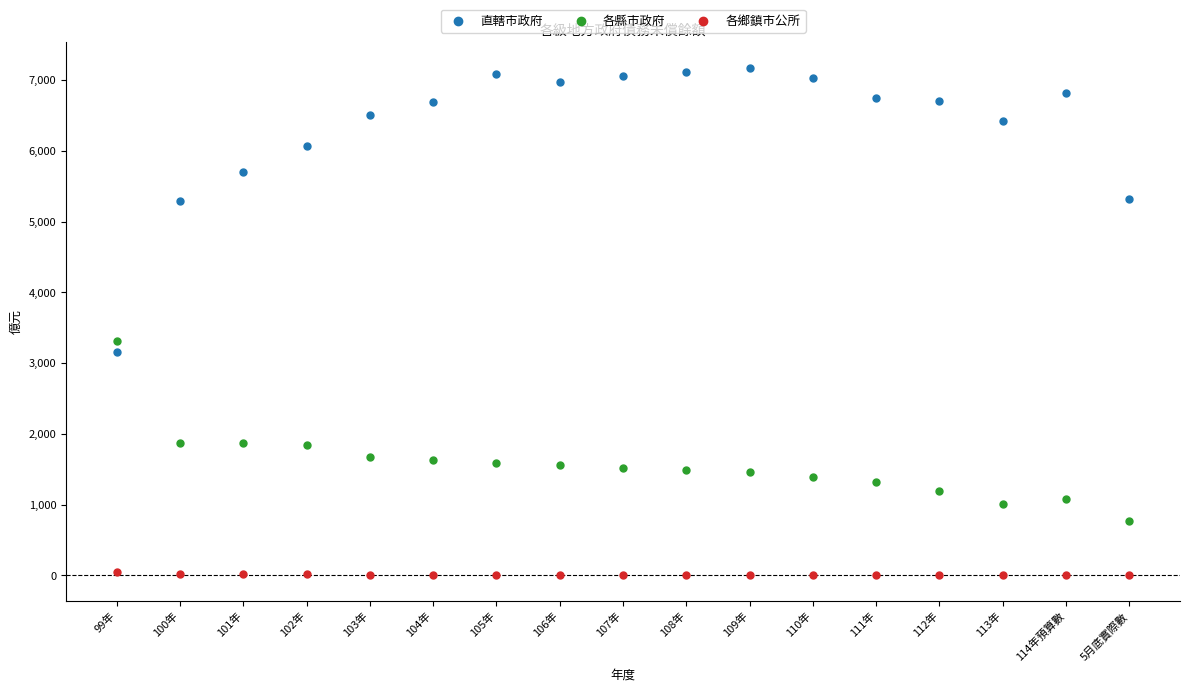

Which series has the largest Y range (max minus min)?

直轄市政府